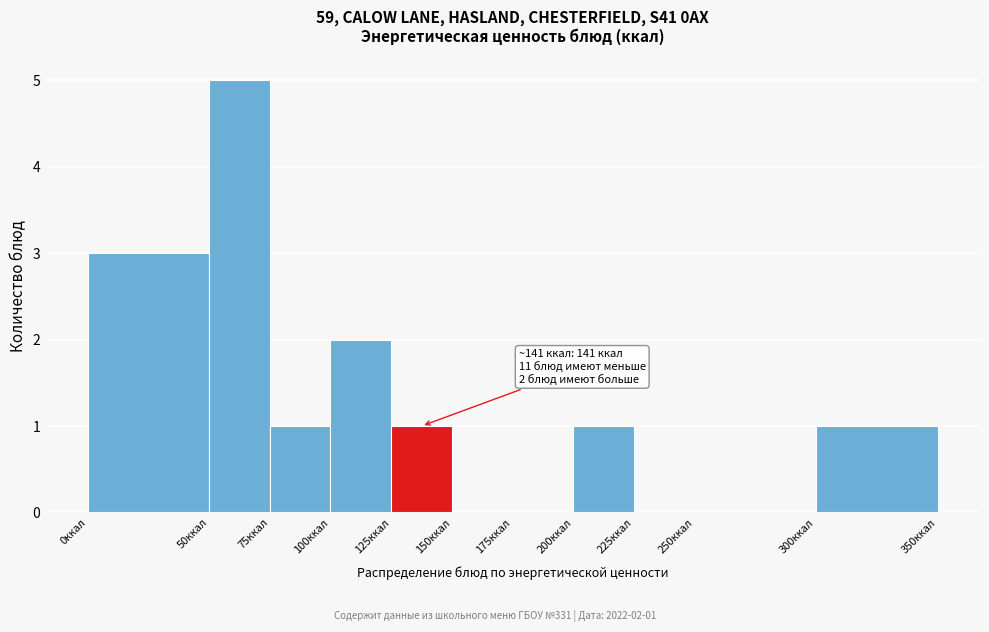

Which range on the x-axis has the tallest bar?

50 to 75